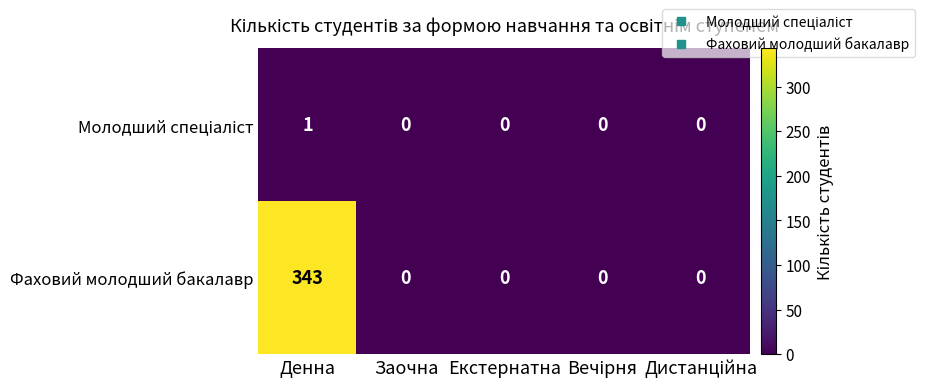

Which series has the largest total across all categories?

Фаховий молодший бакалавр